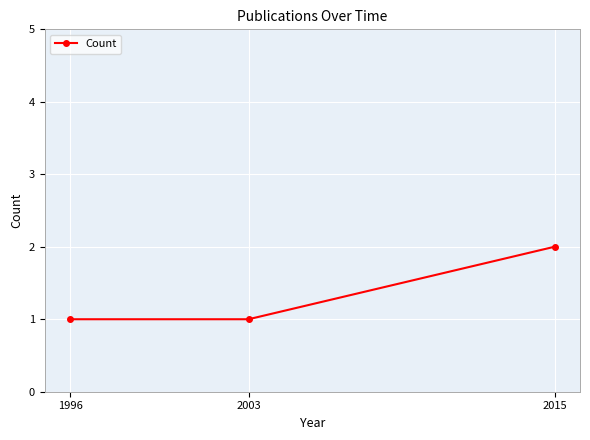

Is it true that the value at 2003 is 1?

True